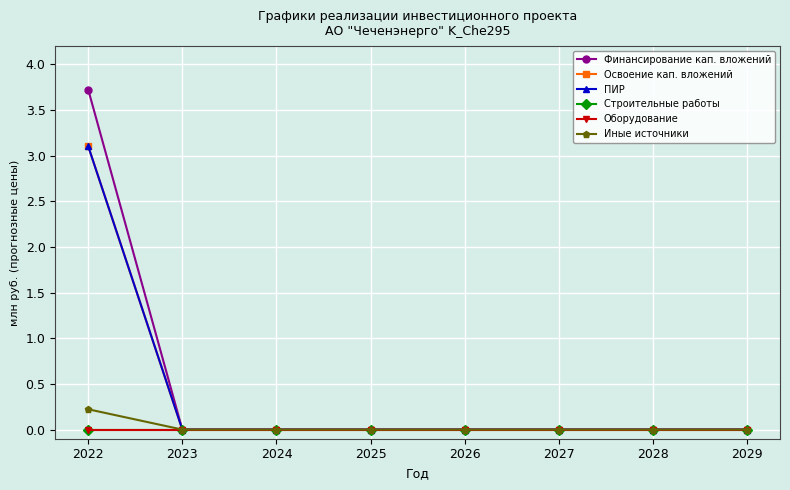

Rank the series by their maximum value, from highest to lowest.

Финансирование кап. вложений, Освоение кап. вложений, ПИР, Иные источники, Строительные работы, Оборудование